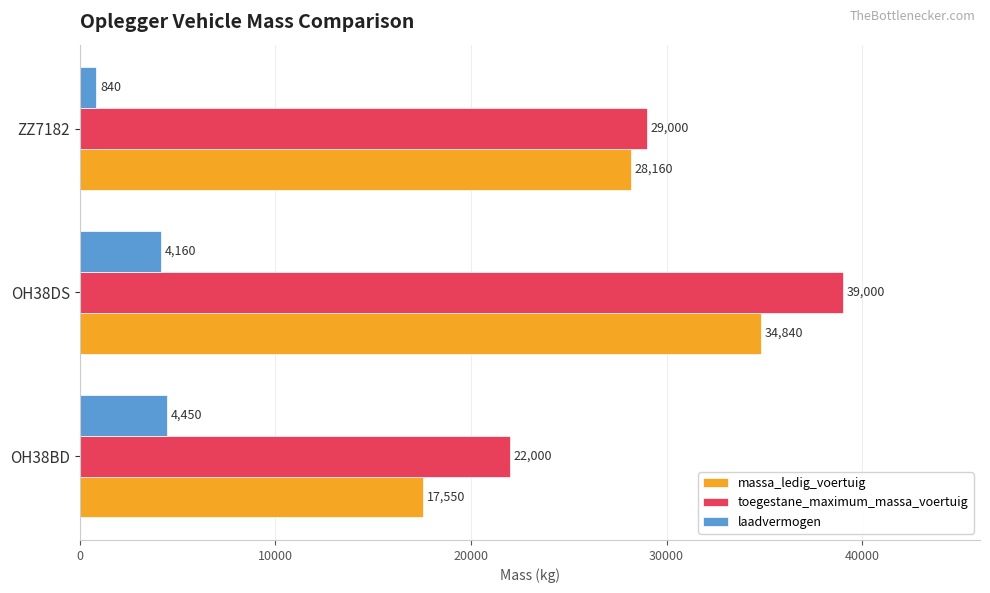

Is it true that laadvermogen equals 4160 at OH38DS?

True